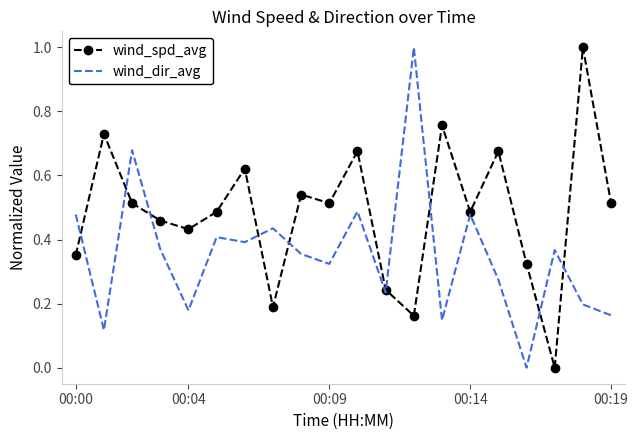

How many values in wind_dir_avg are above zero?

19